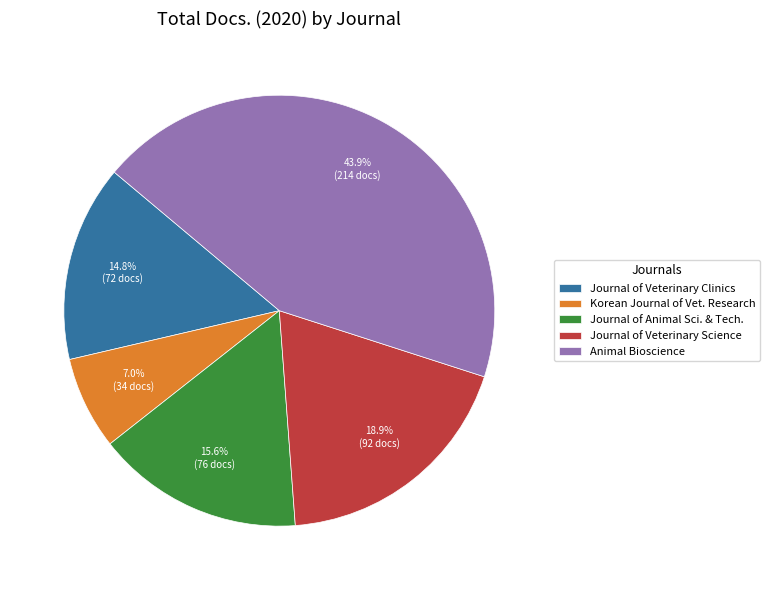

Rank the categories by value from highest to lowest.

Animal Bioscience, Journal of Veterinary Science, Journal of Animal Sci. & Tech., Journal of Veterinary Clinics, Korean Journal of Vet. Research